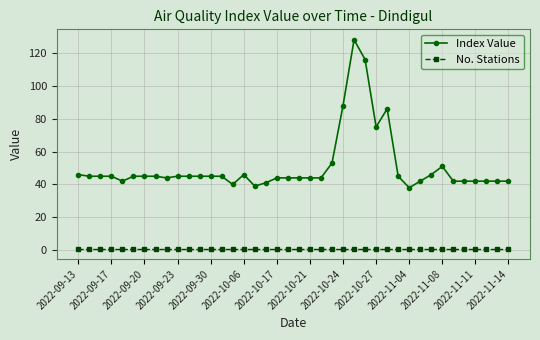

Which series has the widest spread of values?

Index Value